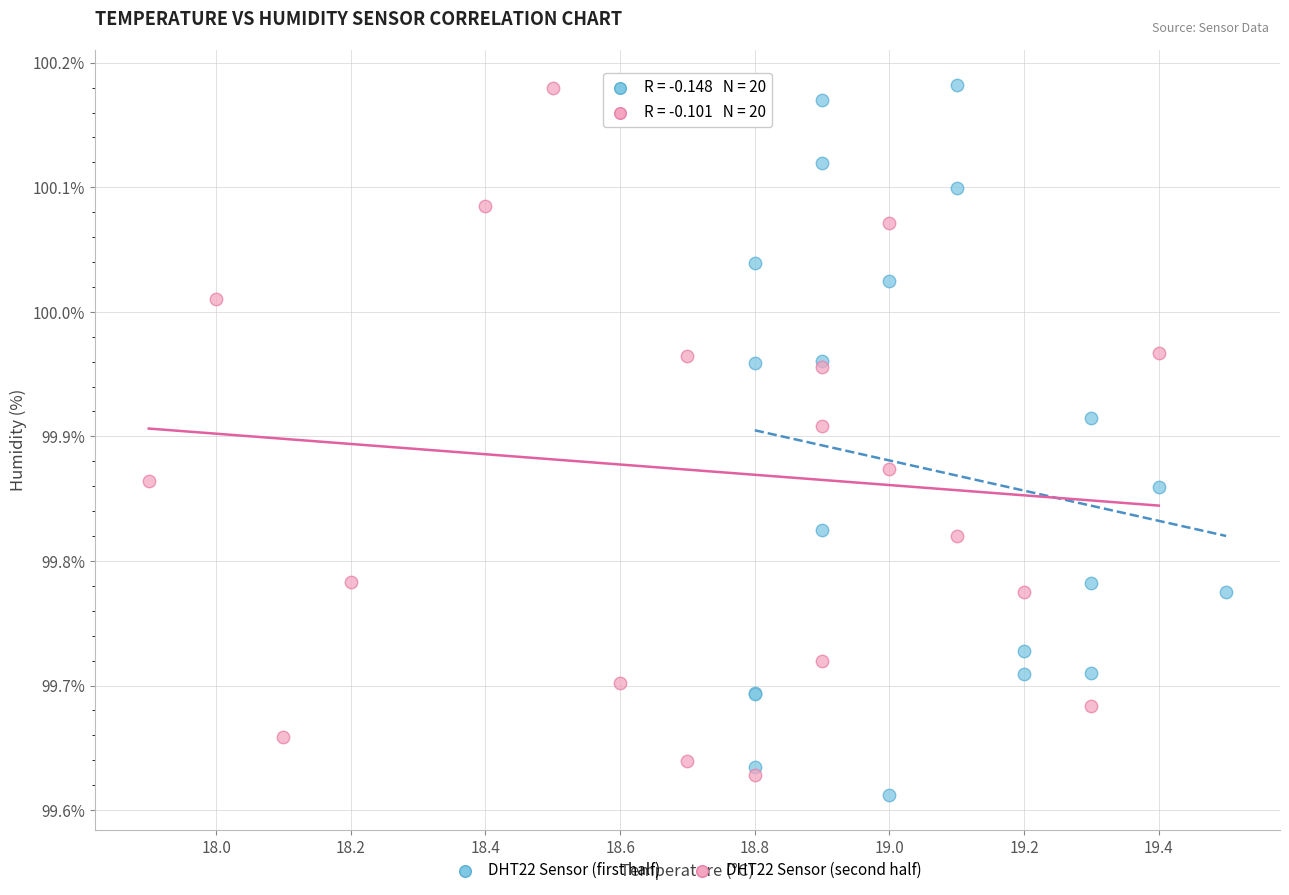

What are all the series names shown in the legend?

DHT22 Sensor (first half), DHT22 Sensor (second half)